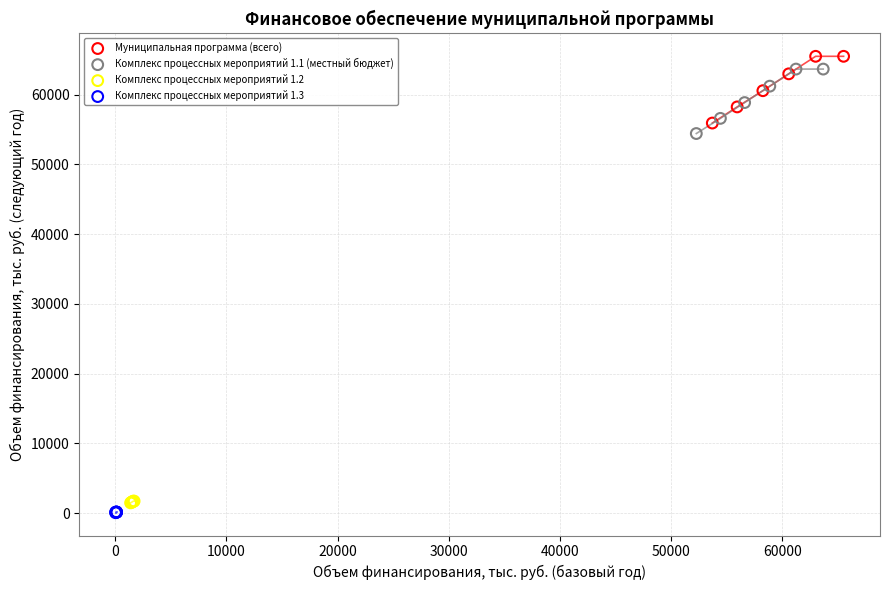

Which series reaches the minimum Y coordinate?

Комплекс процессных мероприятий 1.3